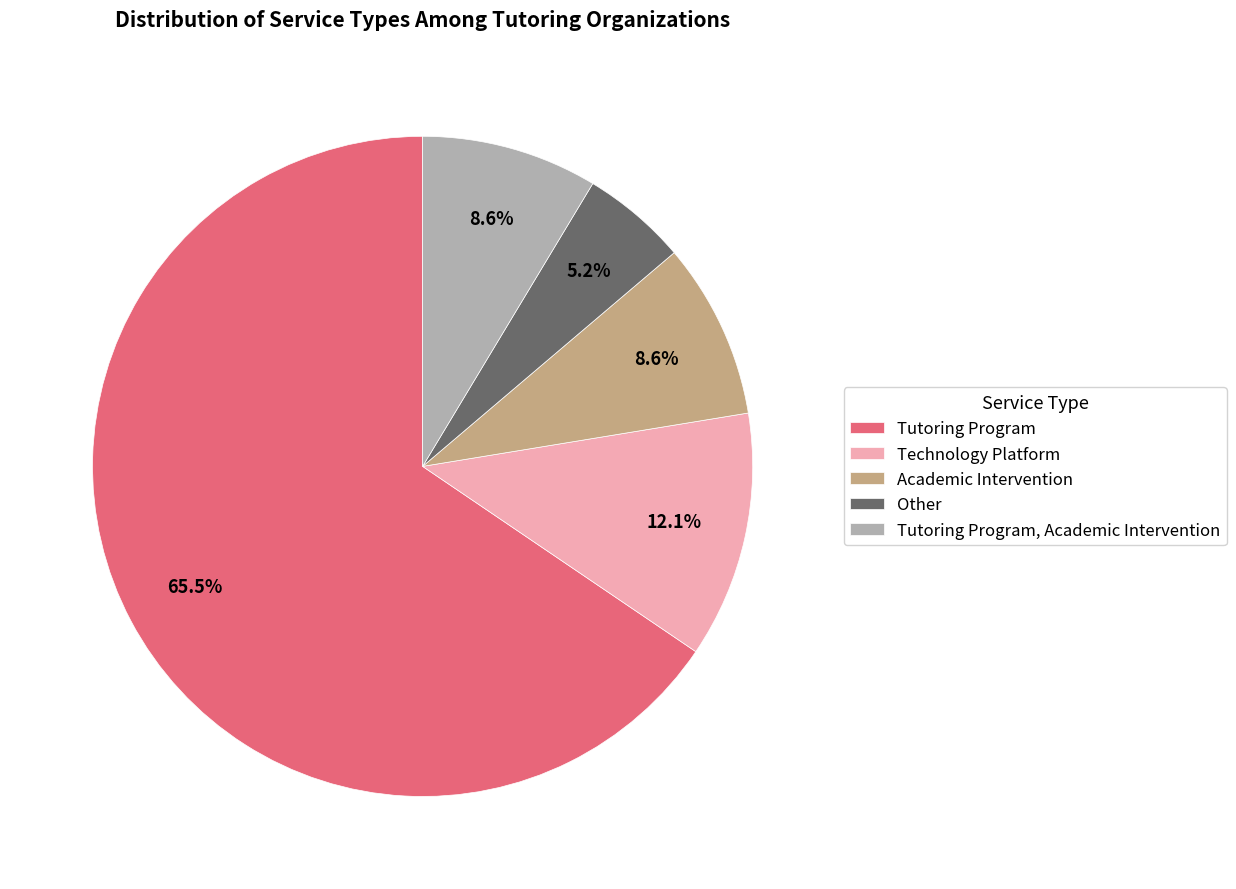

Which slice is the largest?

Tutoring Program